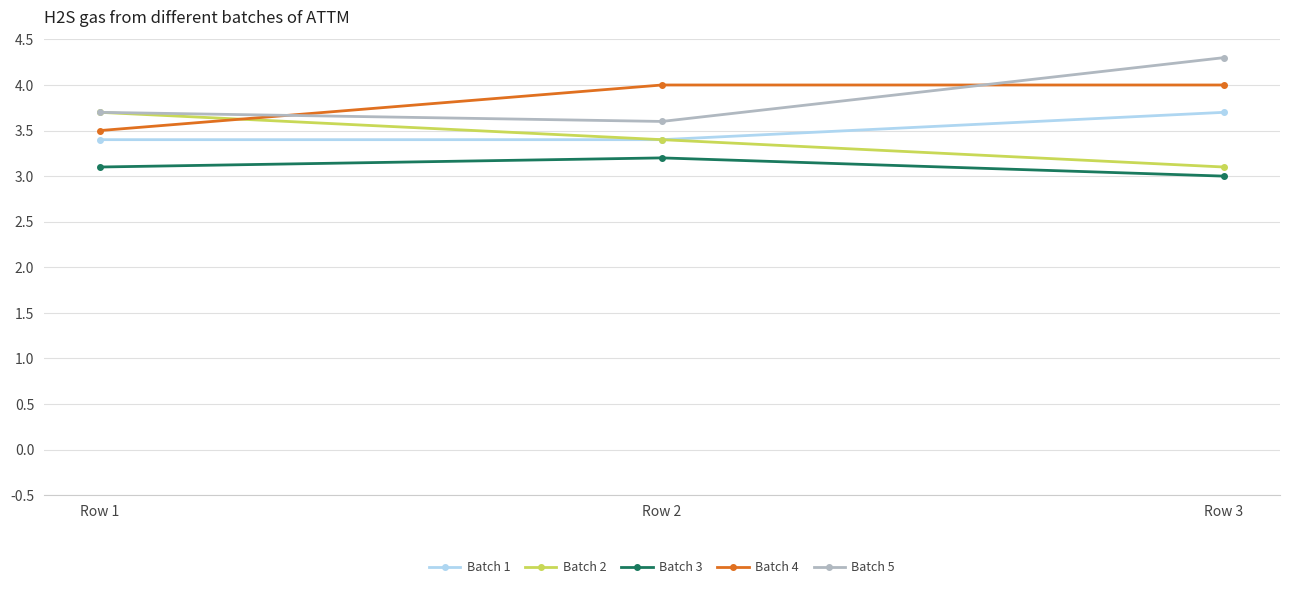

Count the number of categories in the chart.

3